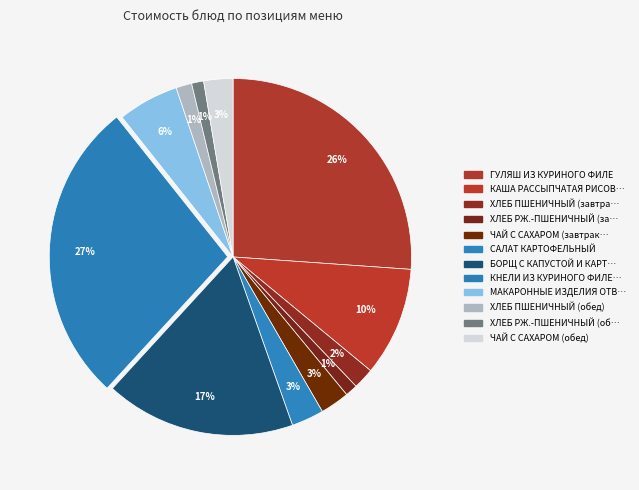

Rank the categories by value from highest to lowest.

КНЕЛИ ИЗ КУРИНОГО ФИЛЕ С РИСОМ, ГУЛЯШ ИЗ КУРИНОГО ФИЛЕ, БОРЩ С КАПУСТОЙ И КАРТОФЕЛЕМ, КАША РАССЫПЧАТАЯ РИСОВАЯ, МАКАРОННЫЕ ИЗДЕЛИЯ ОТВАРНЫЕ, САЛАТ КАРТОФЕЛЬНЫЙ, ЧАЙ С САХАРОМ (завтрак), ЧАЙ С САХАРОМ (обед), ХЛЕБ ПШЕНИЧНЫЙ (завтрак), ХЛЕБ ПШЕНИЧНЫЙ (обед), ХЛЕБ РЖ.-ПШЕНИЧНЫЙ (завтрак), ХЛЕБ РЖ.-ПШЕНИЧНЫЙ (обед)